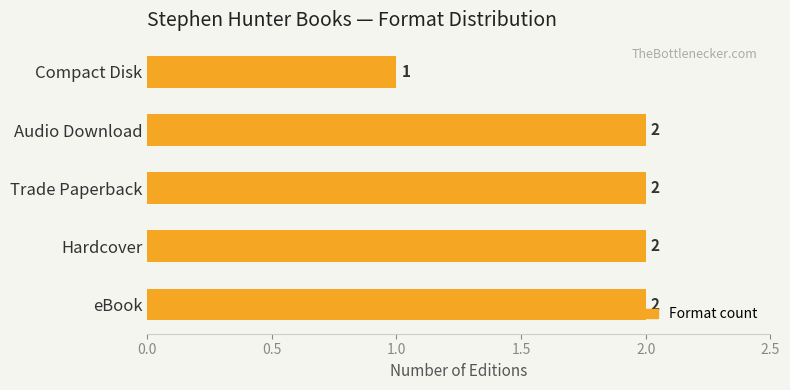

Count the number of categories in the chart.

5